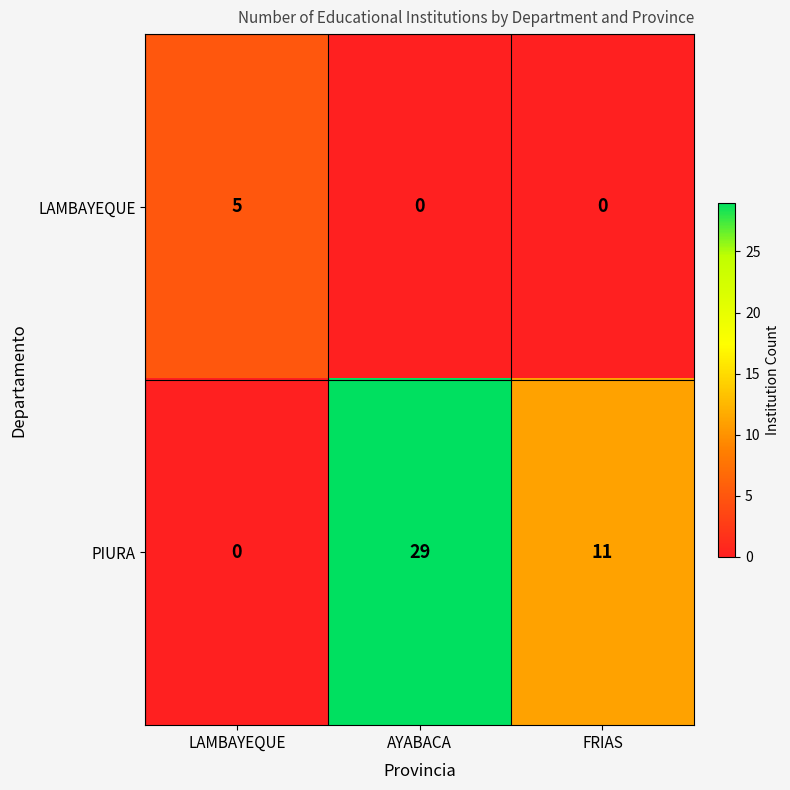

What is the spread (max minus min) of values at AYABACA?

29